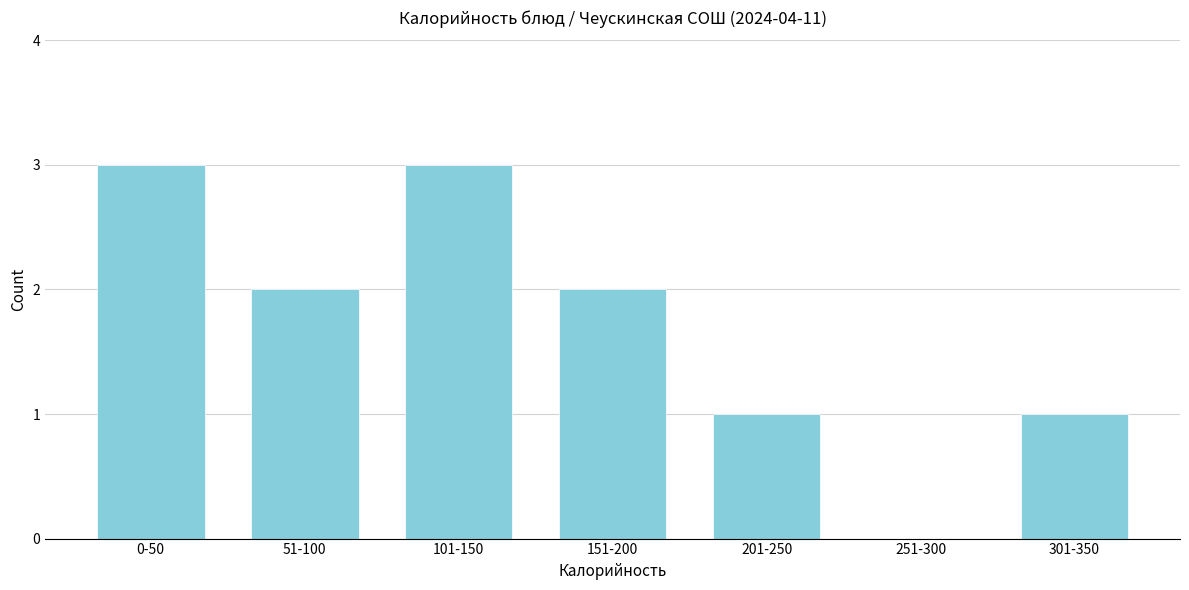

Reading right to left, list all the values displayed in this chart.

301-350=1	251-300=0	201-250=1	151-200=2	101-150=3	51-100=2	0-50=3